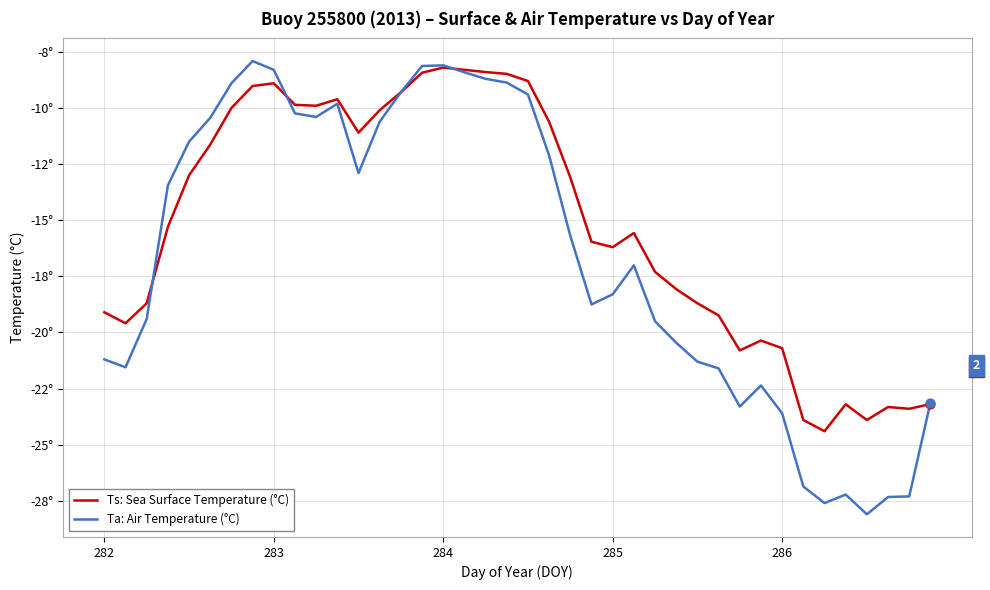

What are all the series names shown in the legend?

Ts: Sea Surface Temperature (°C), Ta: Air Temperature (°C)